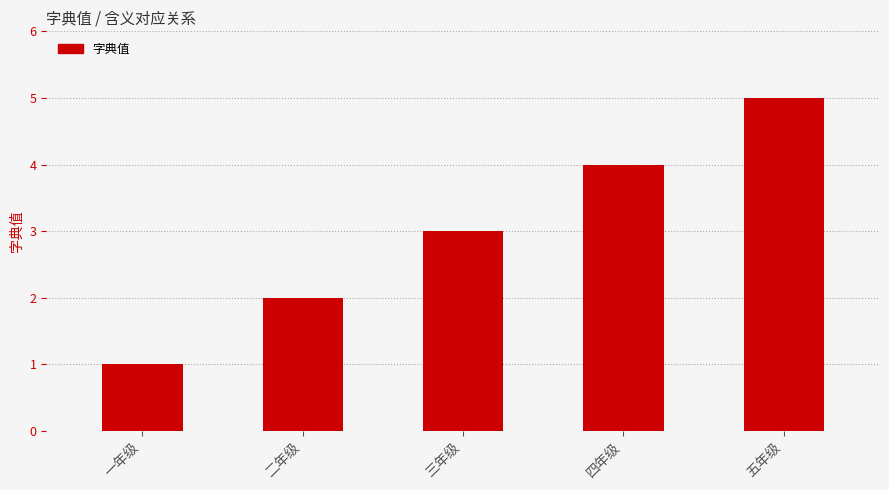

What is the value of the 2nd bar from the left?

2